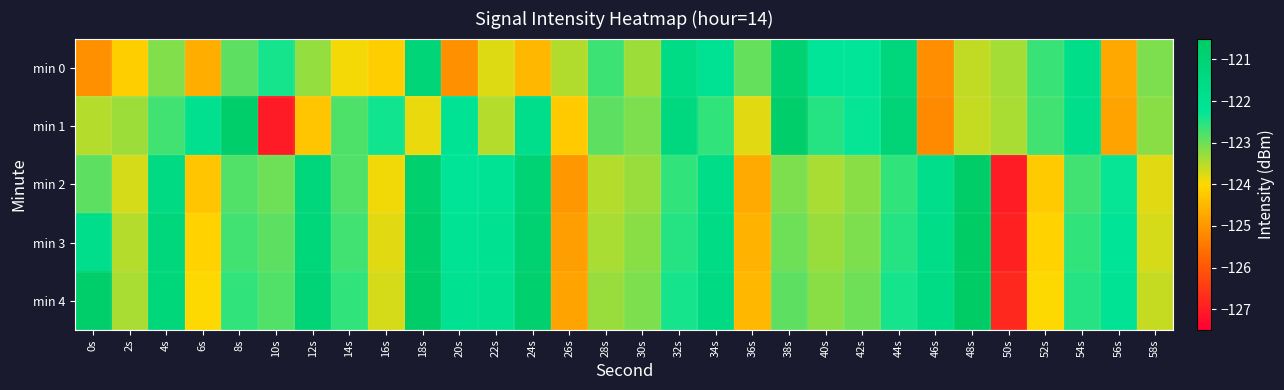

Which has a higher value, 44s or 6s?

44s